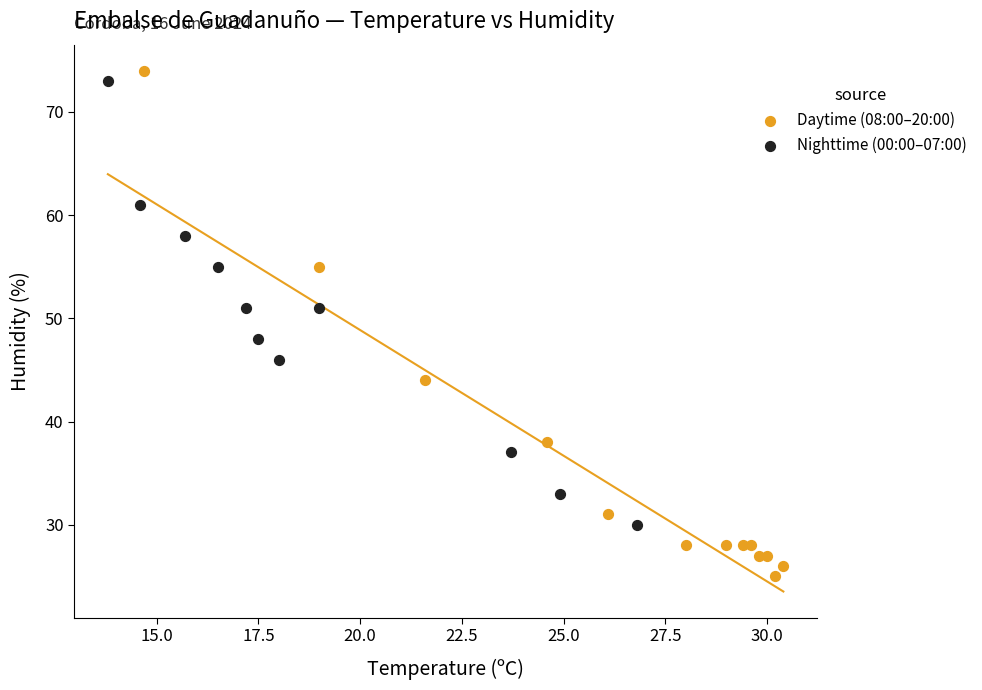

Which series reaches the minimum Y coordinate?

Daytime (08:00–20:00)